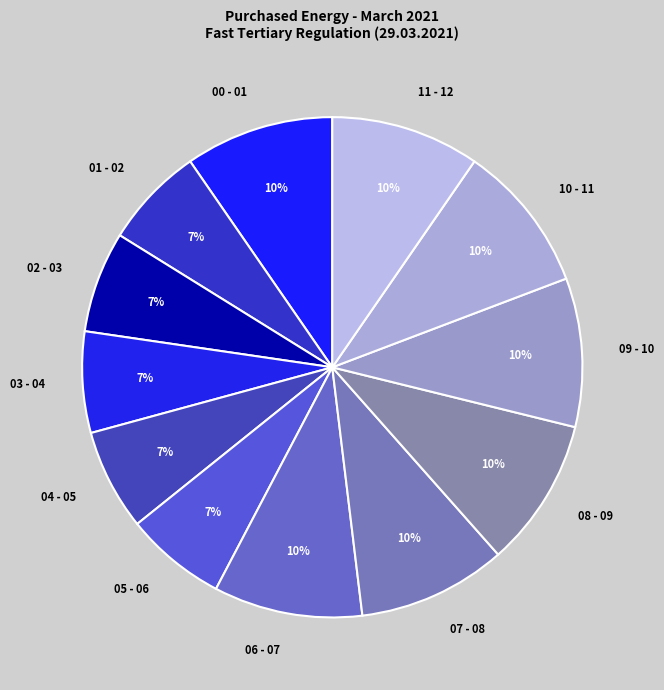

Approximately how many times larger is the value at 02 - 03 compared to 05 - 06?

1.0